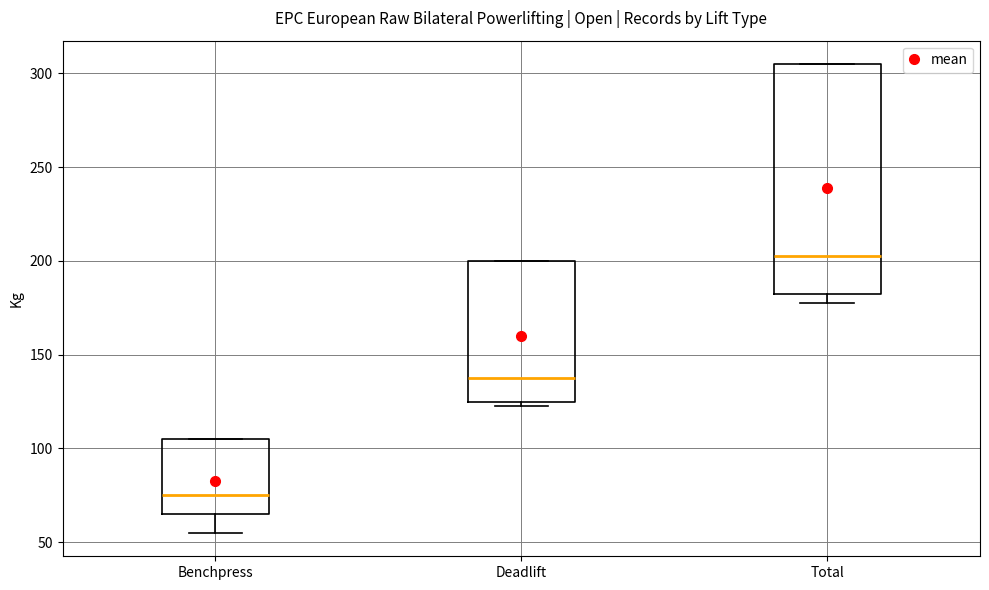

Reading left to right, transcribe this box plot: for each box, give where its median line is, the range the box spans, and where its two whiskers end, as read against the y-axis. The values are not printed on the chart, so give them approximately, as read against the axis.

Benchpress: median 75, box 65 to 105, whiskers 55 to 105
Deadlift: median 140, box 125 to 200, whiskers 125 (just below the box's lower edge) to 200
Total: median 205, box 185 to 305, whiskers 180 to 305